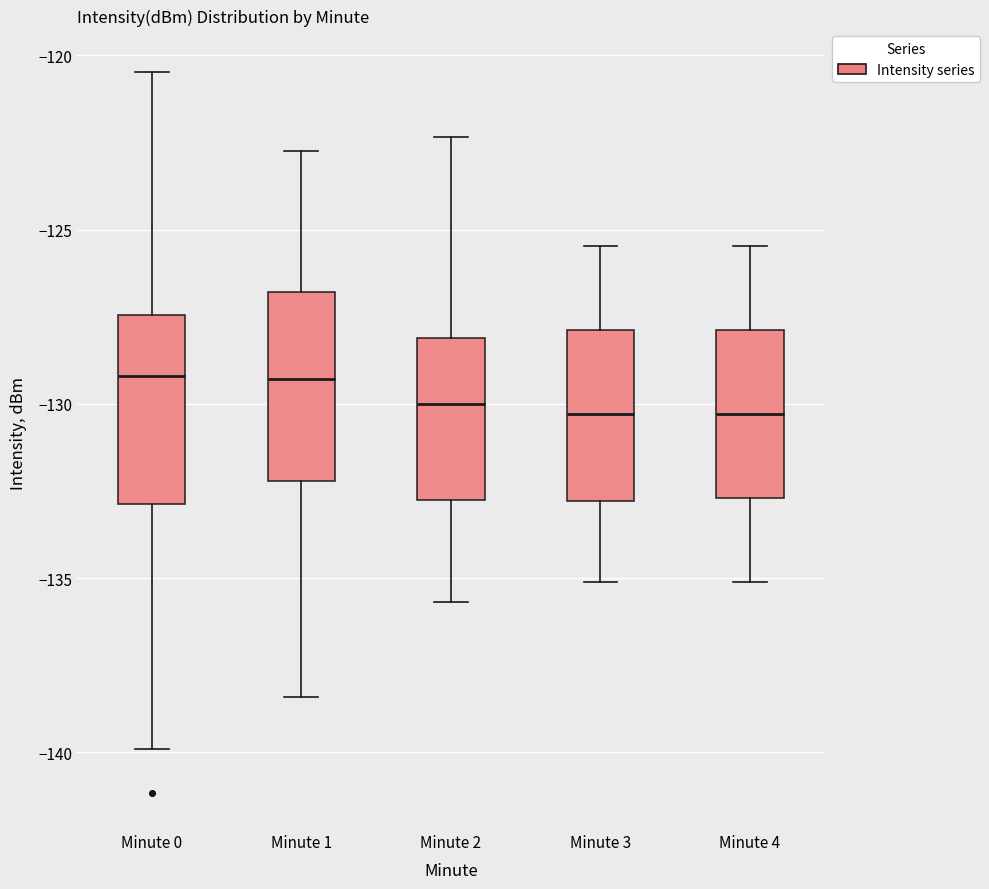

Where is the upper edge of the box for Minute 3 on the y-axis? The values are not printed on the chart, so give them approximately, as read against the axis.

-128.0